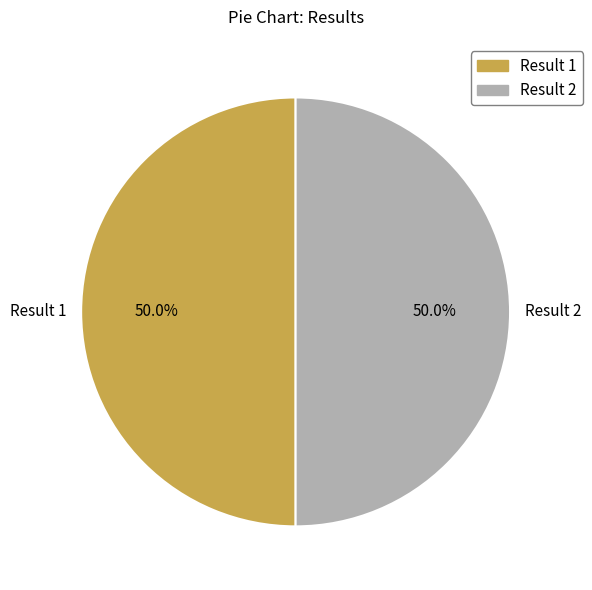

Approximately how many times larger is the value at Result 2 compared to Result 1?

1.0